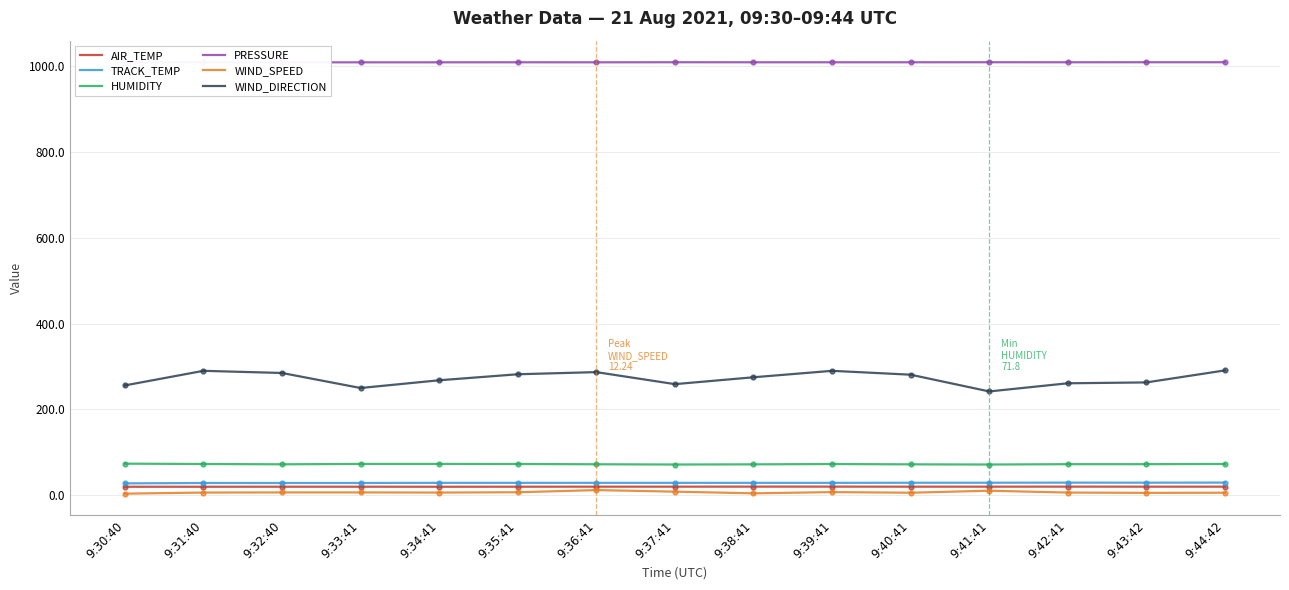

How many categories are shown in the chart?

15